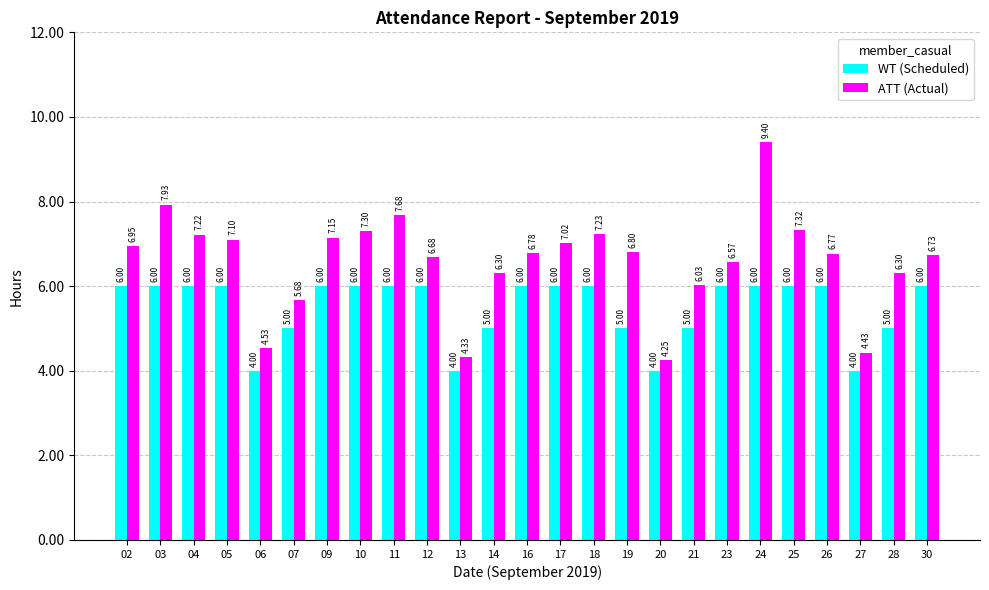

How many bars are there in total?

50